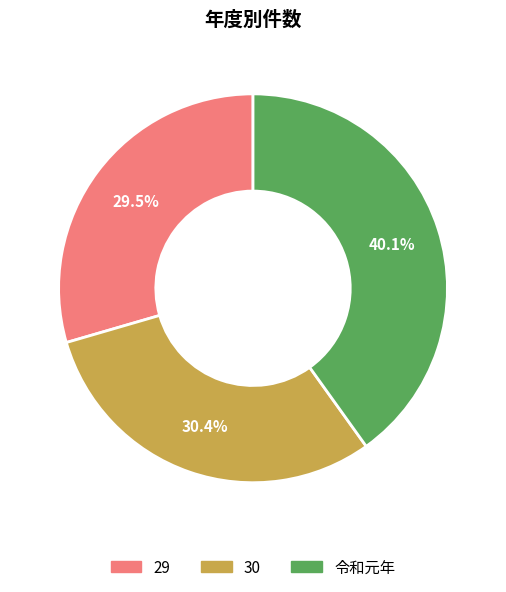

How many slices are in this pie chart?

3